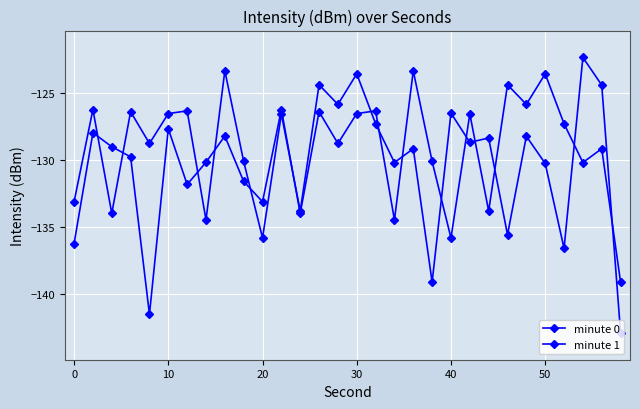

Does the chart have visible grid lines?

Yes